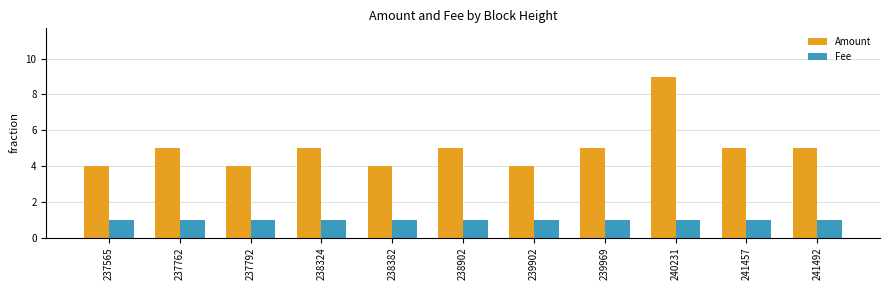

What is the greatest value displayed?

9